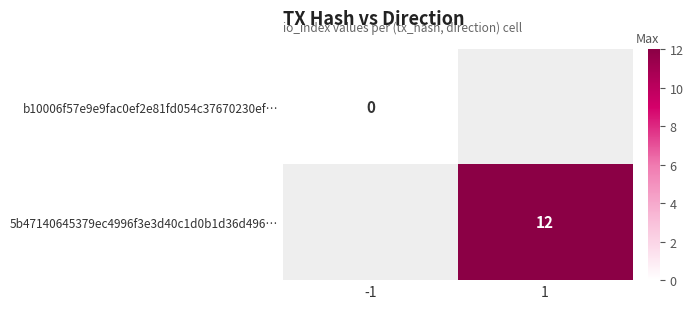

Is it true that 5b47140645379ec4996f3e3d40c1d0b1d36d496… equals 12 at 1?

True